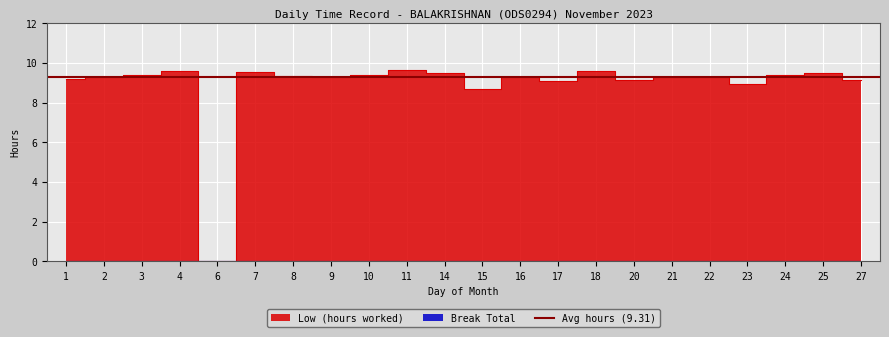

Reading left to right, transcribe all the data shown in this chart.

9.2	9.3	9.4	9.6	0.0	9.6	9.3	9.3	9.4	9.6	9.5	8.7	9.3	9.1	9.6	9.1	9.3	9.3	8.9	9.4	9.5	9.1